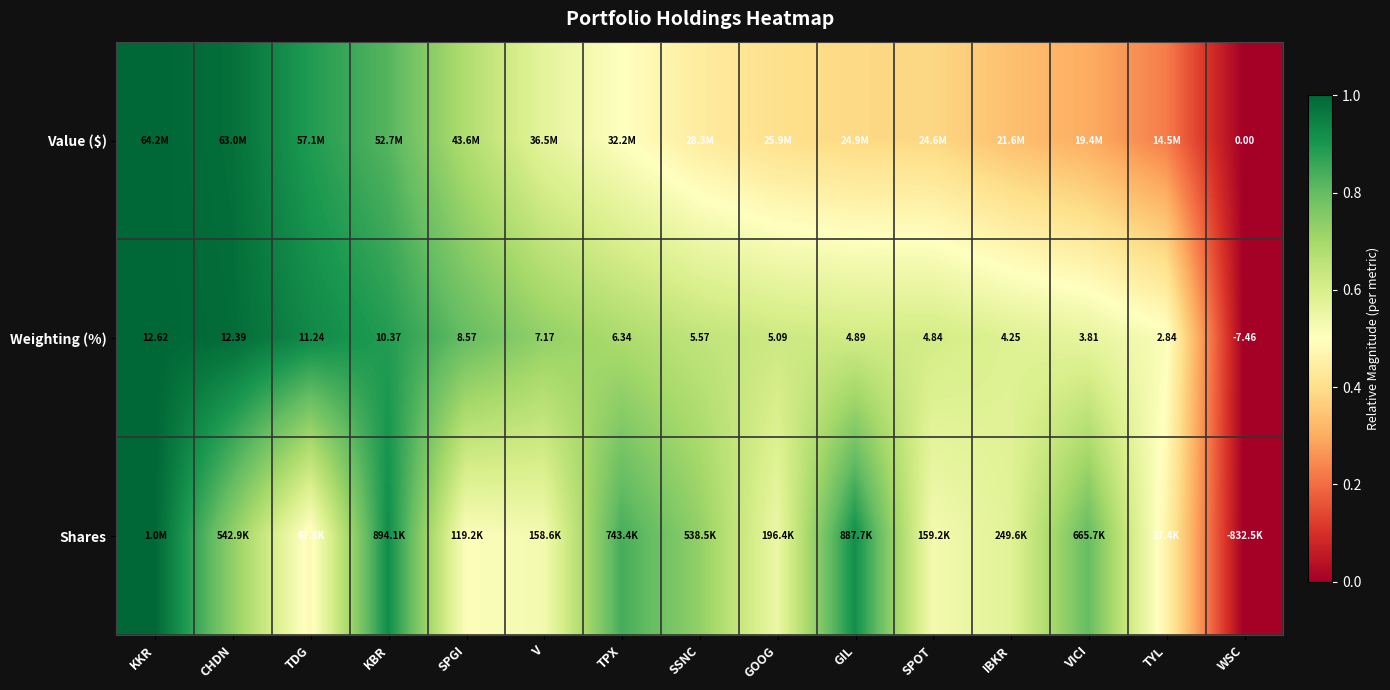

How many data points in Weighting (%) are above 5?

9